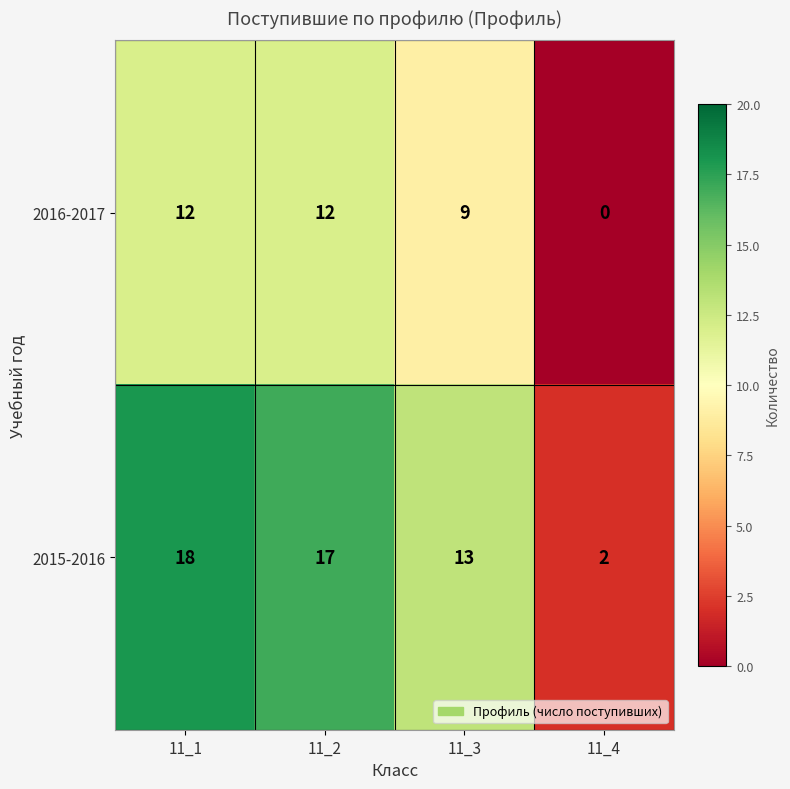

At which label does 2015-2016 first exceed 17?

11_1